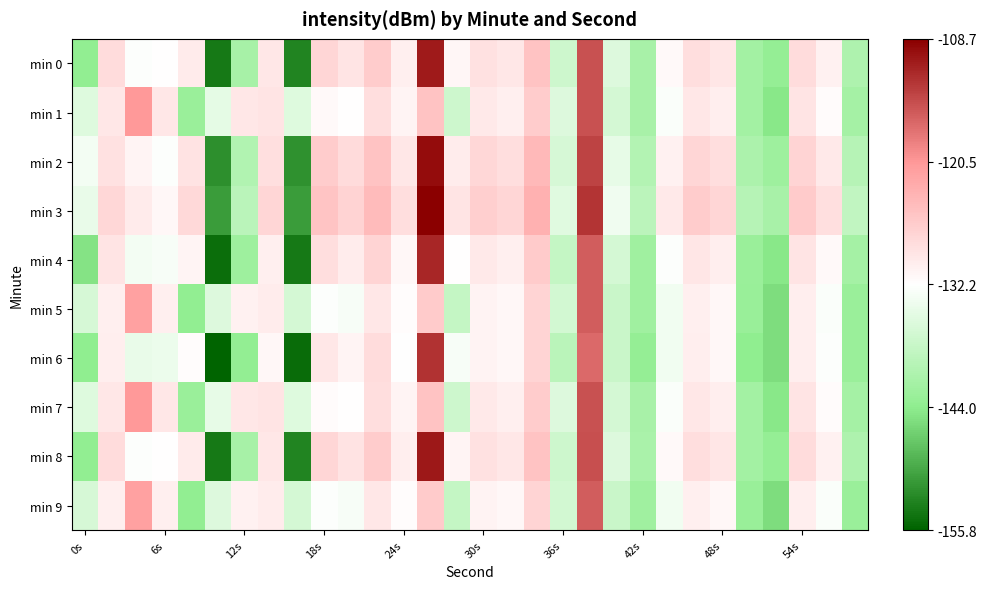

Reading left to right, transcribe all the data shown in this chart.

min 0: -143.8	-128.3	-132.5	-132.1	-130.0	-153.9	-141.6	-129.6	-153.0	-127.5	-129.2	-126.4	-130.5	-110.7	-131.2	-128.8	-129.5	-125.3	-137.5	-115.0	-135.8	-141.3	-131.7	-128.5	-129.5	-142.0	-143.4	-128.3	-130.7	-140.9
min 1: -135.7	-129.6	-120.5	-129.6	-142.8	-134.8	-129.6	-129.3	-135.7	-131.7	-132.1	-128.5	-131.0	-125.3	-137.5	-129.8	-130.5	-126.4	-135.9	-115.0	-136.8	-141.3	-132.7	-129.5	-130.4	-142.0	-144.4	-129.3	-131.7	-141.8
min 2: -133.5	-128.8	-131.0	-132.5	-129.0	-152.0	-140.5	-128.6	-151.9	-126.5	-128.2	-125.4	-129.5	-109.7	-130.2	-127.8	-128.5	-124.3	-136.5	-113.9	-134.8	-140.3	-130.7	-127.5	-128.5	-140.9	-142.4	-127.3	-129.7	-139.8
min 3: -134.5	-127.8	-130.0	-131.5	-128.0	-151.0	-139.5	-127.6	-150.9	-125.5	-127.2	-124.4	-128.5	-108.7	-129.2	-126.8	-127.5	-123.3	-135.5	-112.9	-133.8	-139.3	-129.7	-126.5	-127.5	-139.9	-141.4	-126.3	-128.7	-138.8
min 4: -144.8	-129.3	-133.5	-133.1	-131.0	-154.8	-142.5	-130.5	-153.9	-128.5	-130.1	-127.3	-131.4	-111.7	-132.1	-129.8	-130.5	-126.3	-138.5	-115.9	-136.8	-142.3	-132.6	-129.4	-130.4	-142.9	-144.4	-129.3	-131.6	-141.8
min 5: -136.6	-130.5	-121.5	-130.5	-143.7	-135.8	-130.6	-130.2	-136.7	-132.6	-133.1	-129.5	-132.0	-126.3	-138.5	-130.8	-131.5	-127.4	-136.9	-116.0	-137.8	-142.3	-133.7	-130.5	-131.4	-143.0	-145.4	-130.3	-132.7	-142.8
min 6: -144.0	-130.3	-134.5	-134.1	-132.0	-155.8	-143.5	-131.5	-154.9	-129.5	-131.1	-128.3	-132.4	-112.7	-133.1	-130.8	-131.5	-127.3	-139.5	-116.9	-137.8	-143.3	-133.6	-130.4	-131.4	-143.9	-145.4	-130.3	-132.6	-142.8
min 7: -135.7	-129.6	-120.5	-129.6	-142.8	-134.8	-129.6	-129.3	-135.7	-131.7	-132.1	-128.5	-131.0	-125.3	-137.5	-129.8	-130.5	-126.4	-135.9	-115.0	-136.8	-141.3	-132.7	-129.5	-130.4	-142.0	-144.4	-129.3	-131.7	-141.8
min 8: -143.8	-128.3	-132.5	-132.1	-130.0	-153.8	-141.5	-129.5	-152.9	-127.5	-129.1	-126.4	-130.4	-110.7	-131.1	-128.8	-129.5	-125.3	-137.5	-114.9	-135.8	-141.2	-131.6	-128.4	-129.4	-141.9	-143.4	-128.3	-130.7	-140.8
min 9: -136.6	-130.5	-121.5	-130.5	-143.7	-135.8	-130.6	-130.2	-136.7	-132.6	-133.1	-129.5	-132.0	-126.3	-138.5	-130.8	-131.5	-127.4	-136.9	-116.0	-137.8	-142.3	-133.7	-130.5	-131.4	-143.0	-145.4	-130.3	-132.7	-142.8